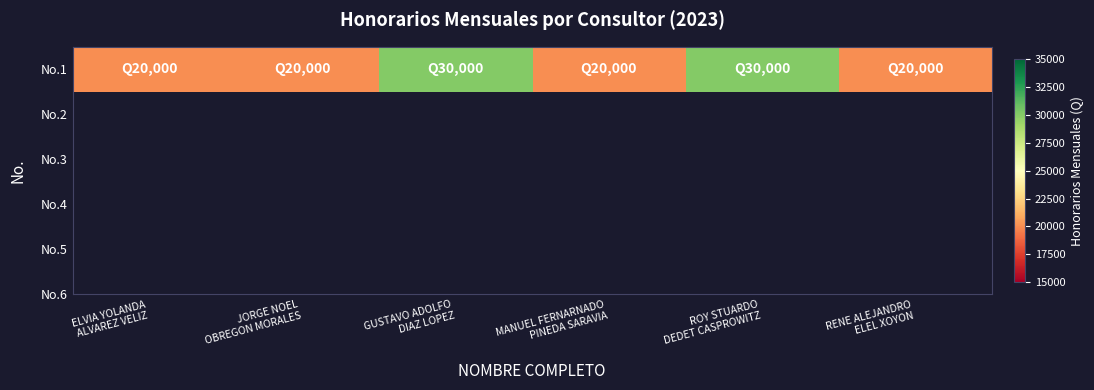

How many values are between 20000 and 30000?

6